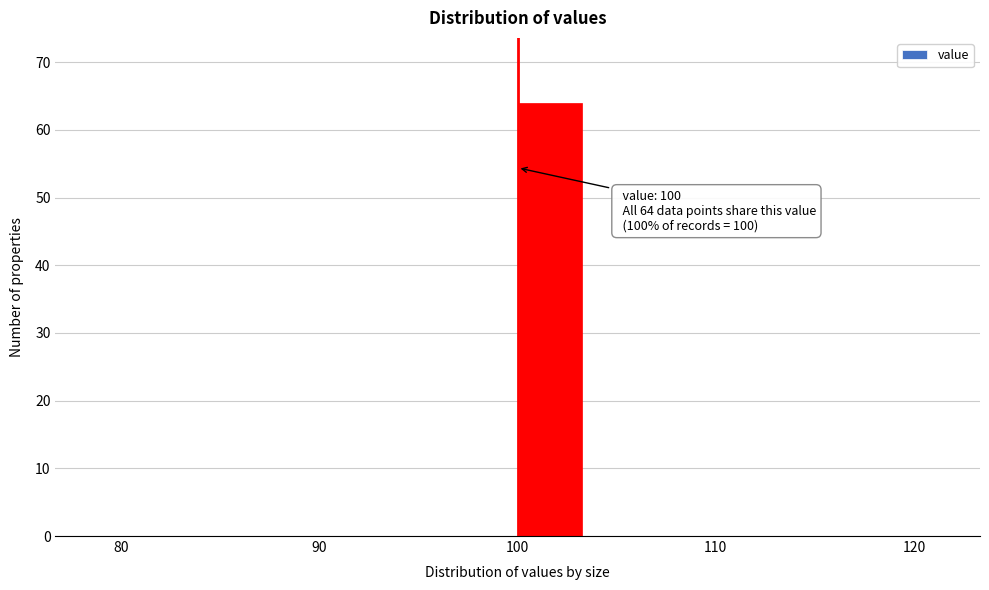

Around what value on the x-axis is the tallest bar? Give the approximate position of its centre, as read against the axis.

102